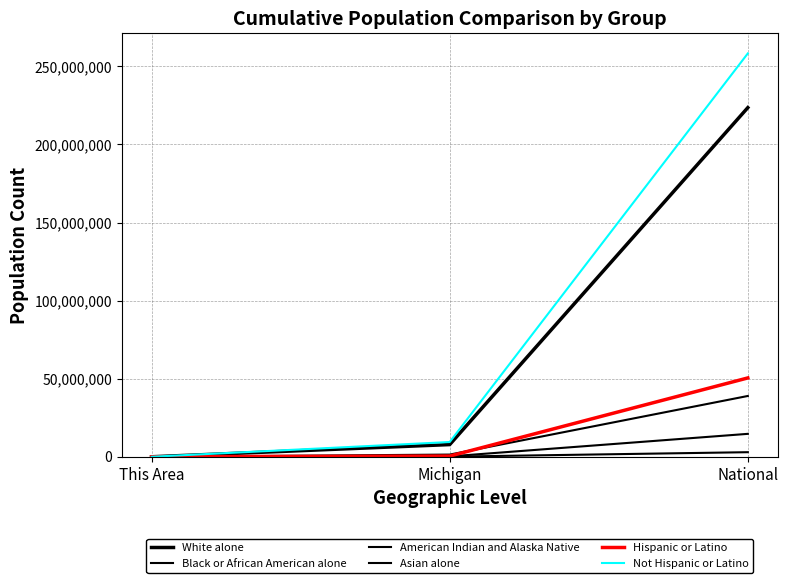

What is the sum of the Black or African American alone values at This Area and National?

38929319